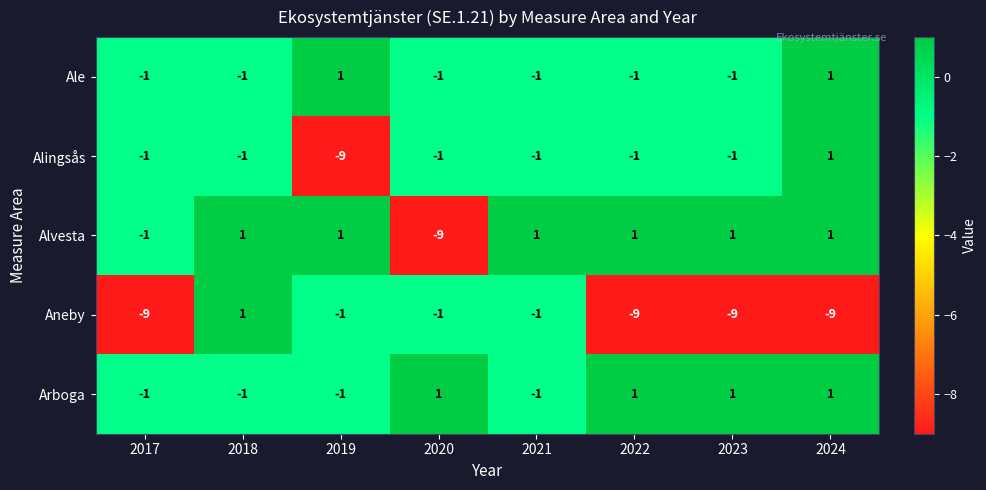

Count the Arboga values in the range -1 to 1.

8